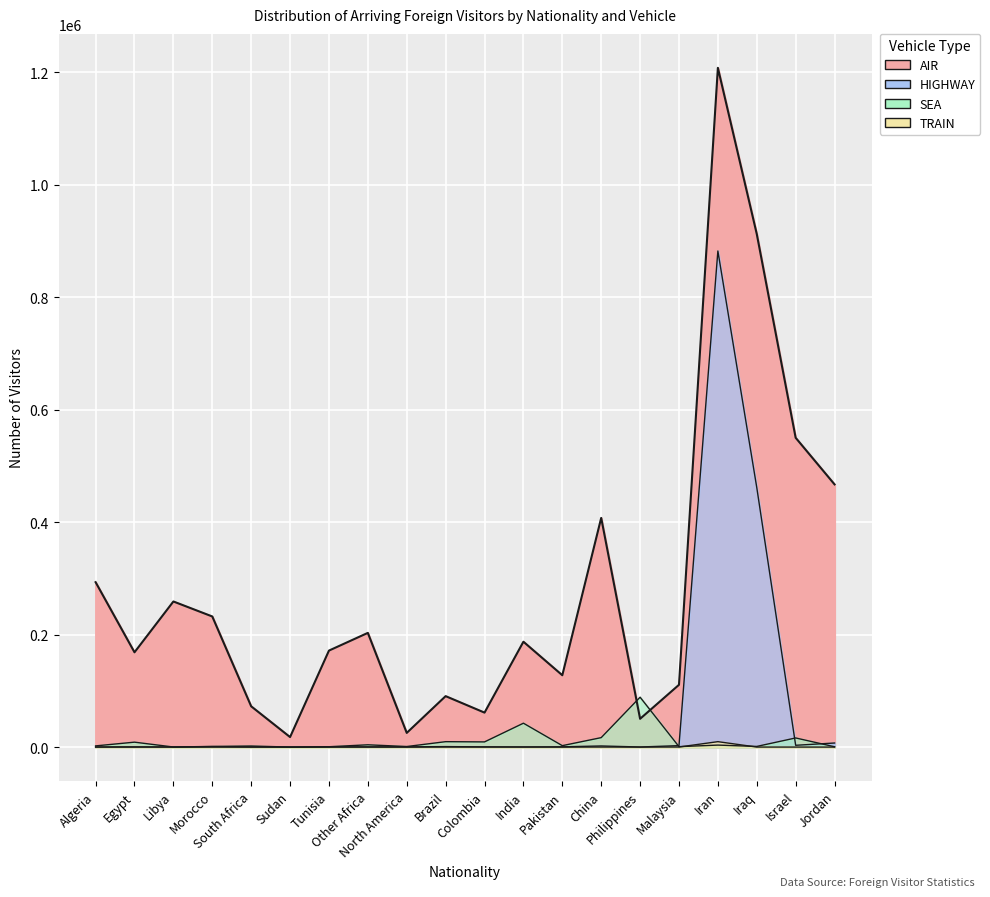

What is the value of the AIR point at the 6th from the left?

17782